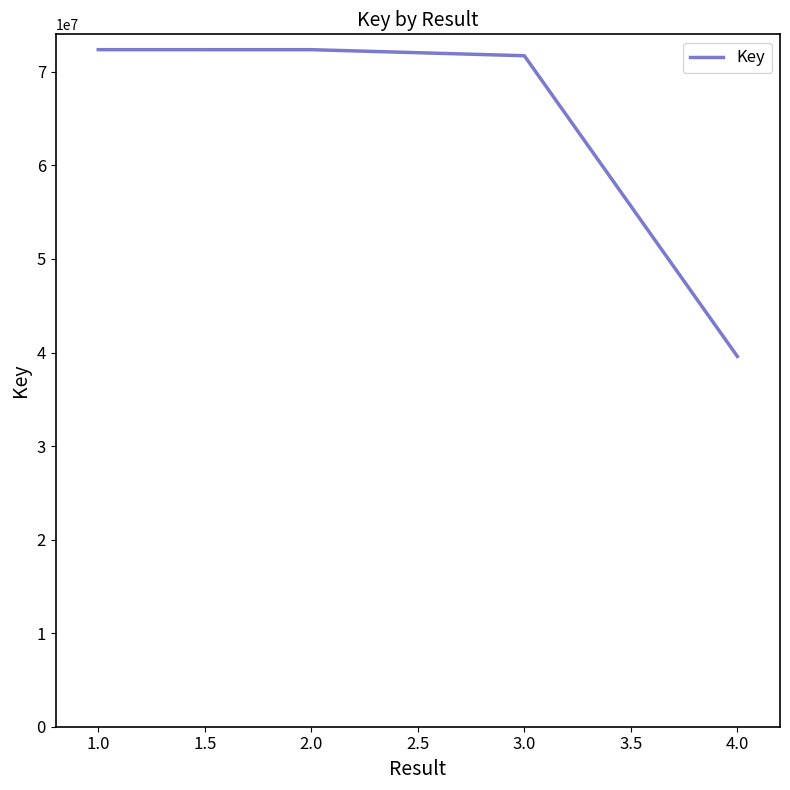

What is the greatest value displayed?

72374151